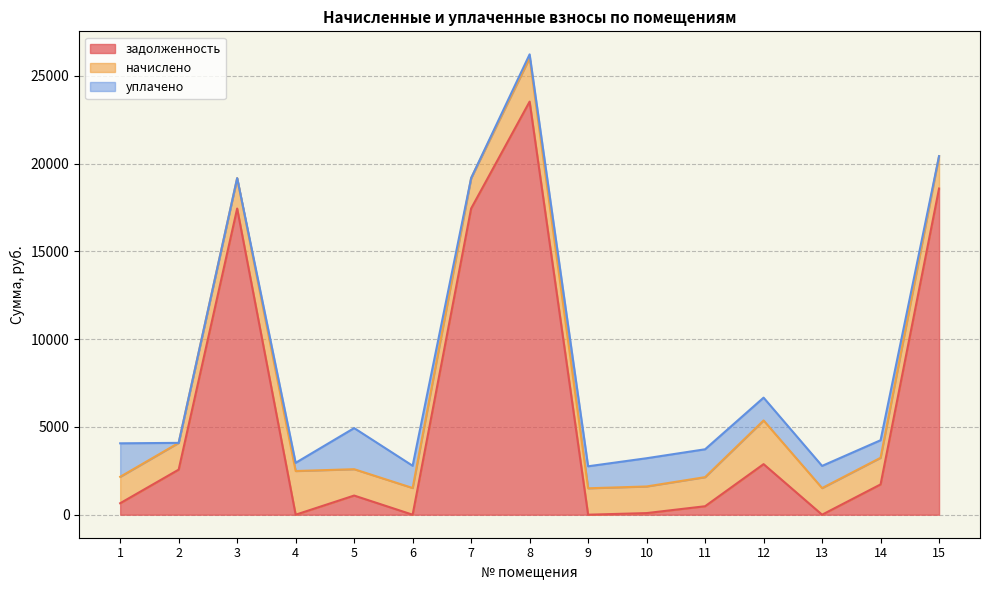

True or false: задолженность has more than 1 points higher than both neighbors.

True